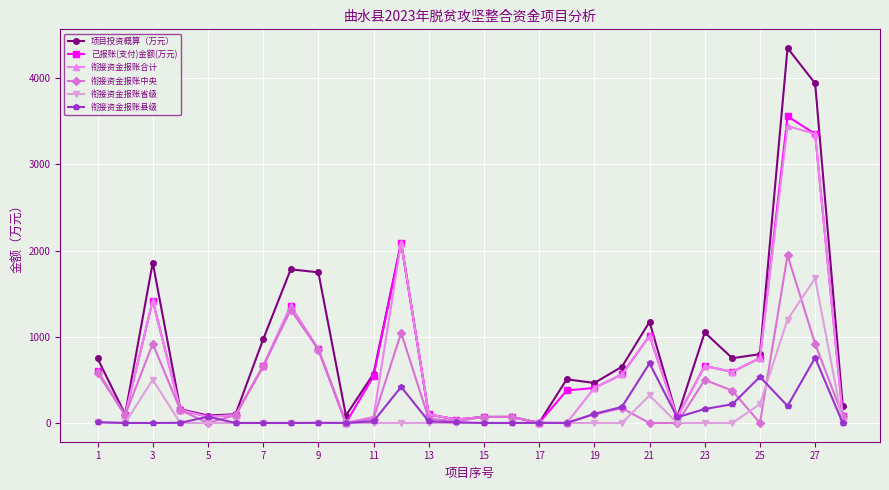

What is the maximum value shown in the chart?

4349.7